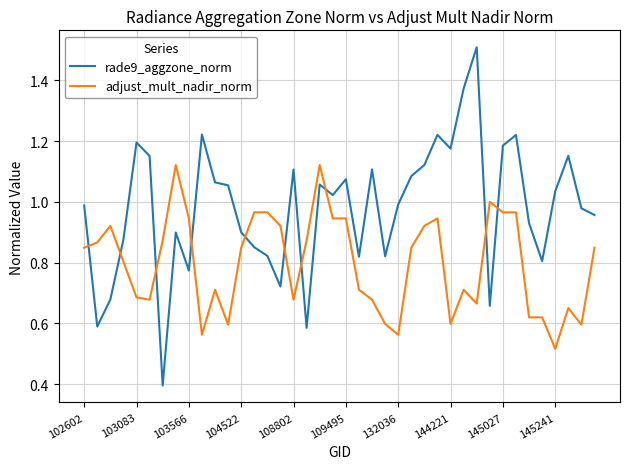

Which series has the largest total across all categories?

rade9_aggzone_norm